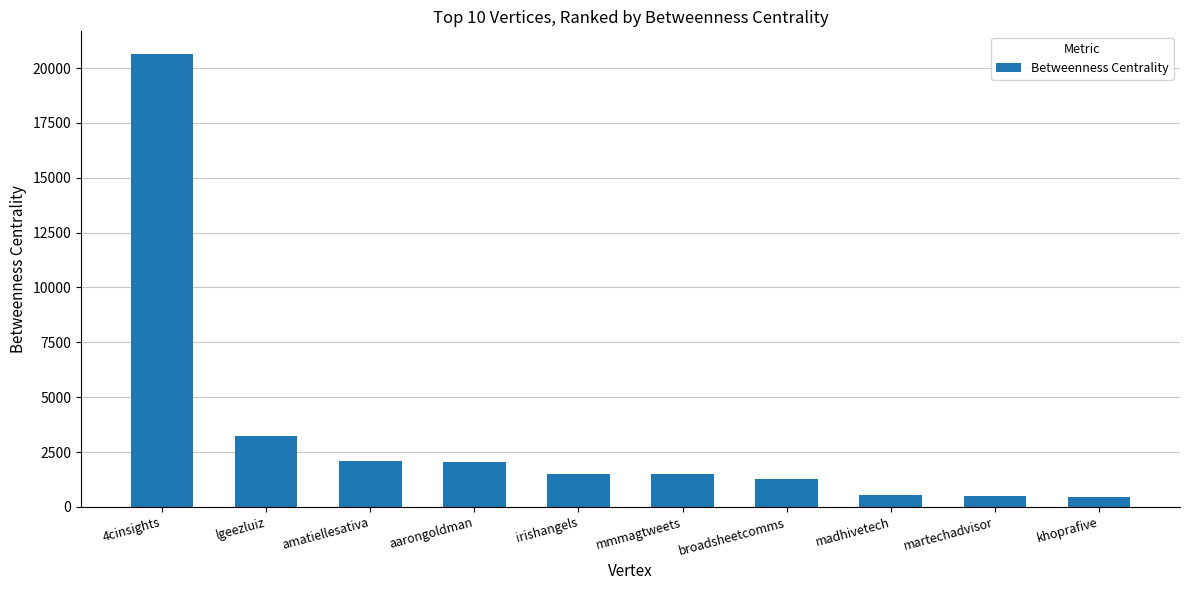

What is the value of the 2nd bar from the left?

3212.0